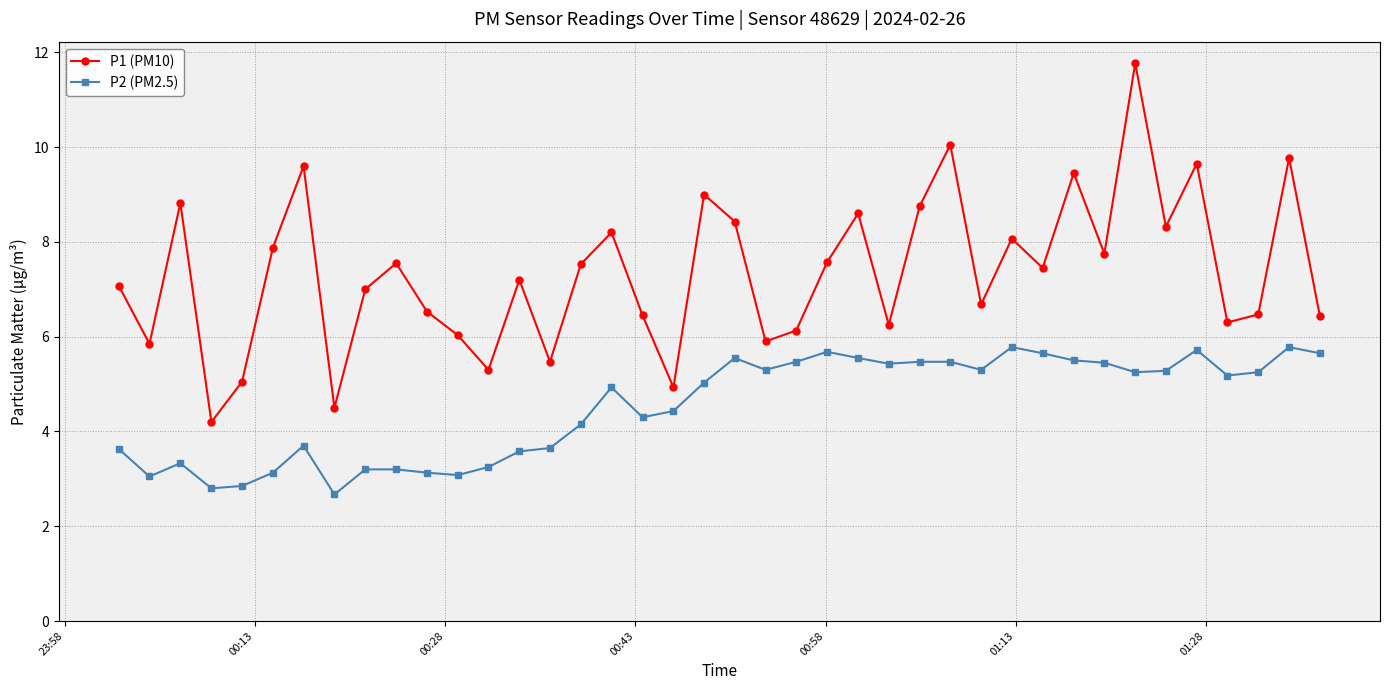

At how many categories does at least one series exceed 4?

40